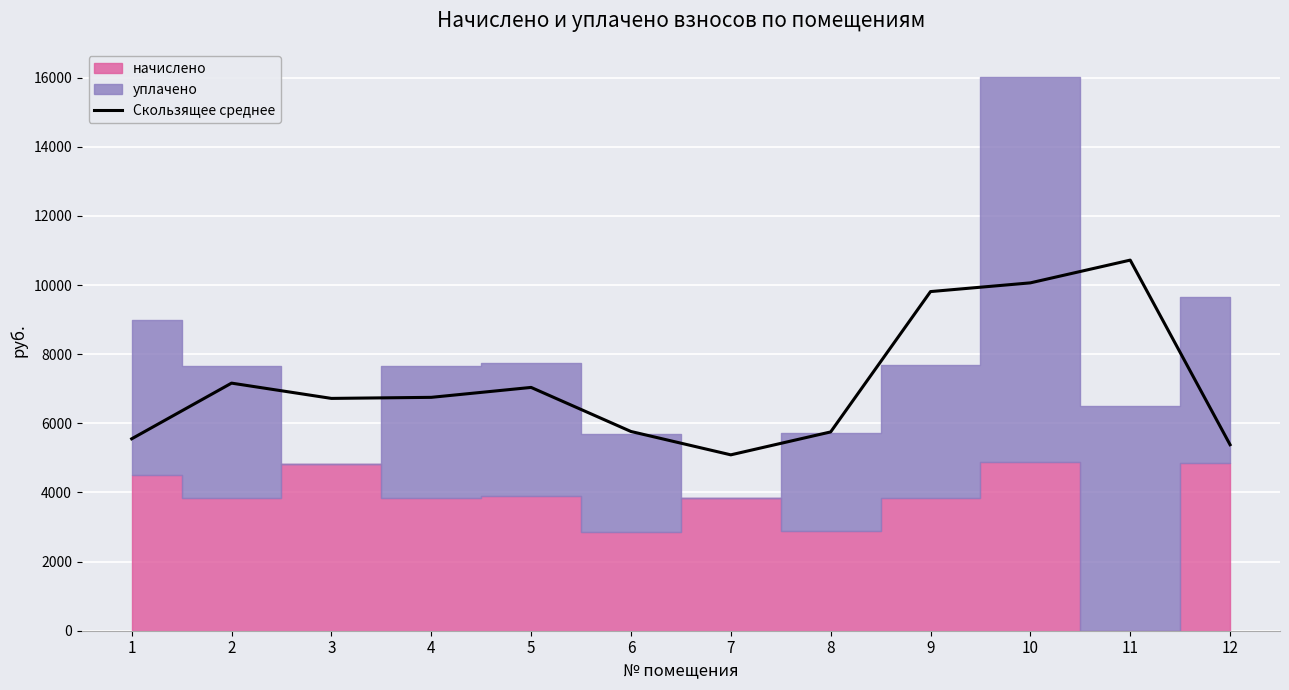

At which label is the value closest to 7906?

2